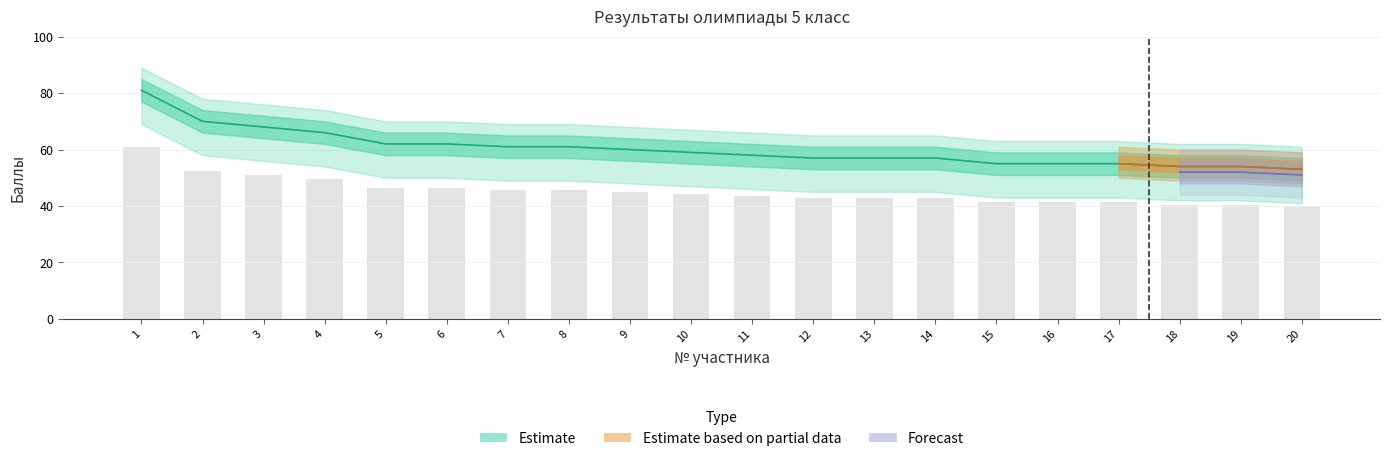

List the labels in order of Из расчета 100 value, smallest first.

20, 18, 19, 15, 16, 17, 12, 13, 14, 11, 10, 9, 7, 8, 5, 6, 4, 3, 2, 1